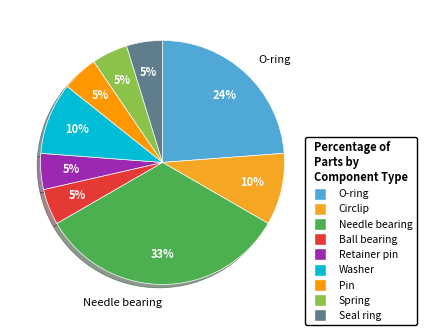

What portion of the pie excludes Ball bearing?

95.2%